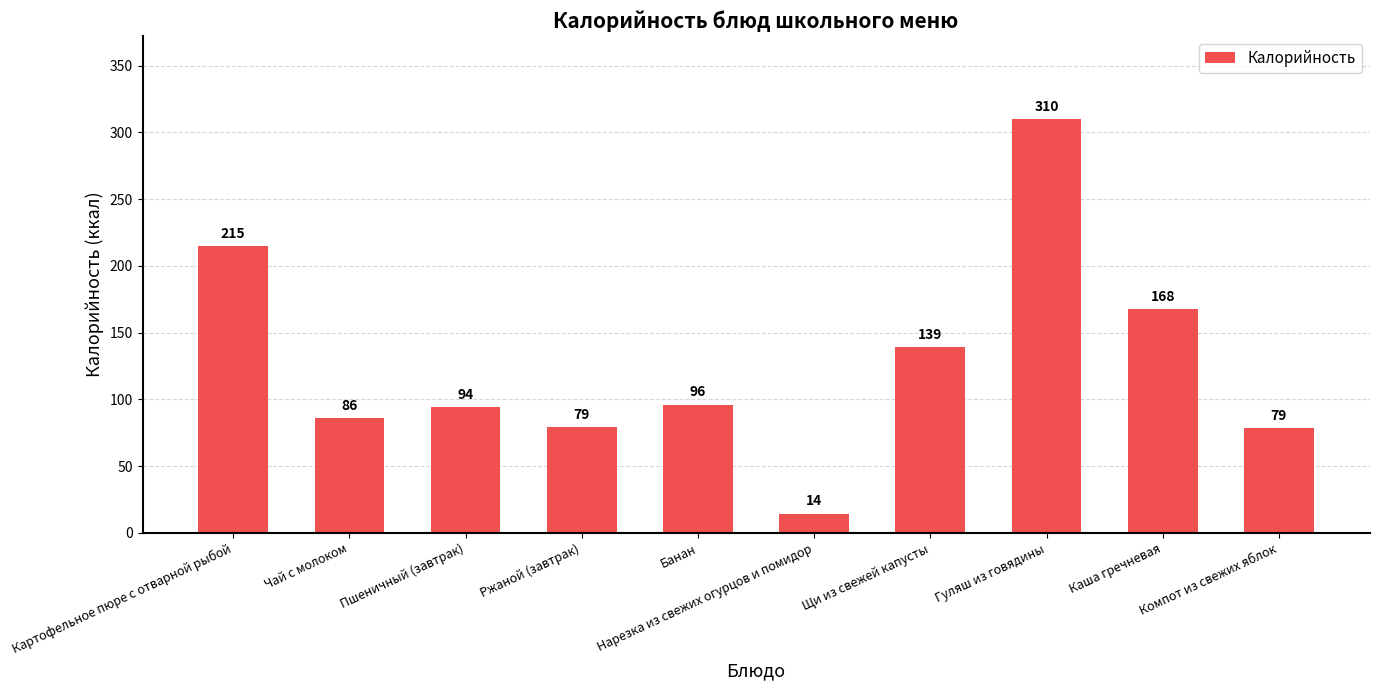

Is it true that the value at Пшеничный (завтрак) is 42.6?

False